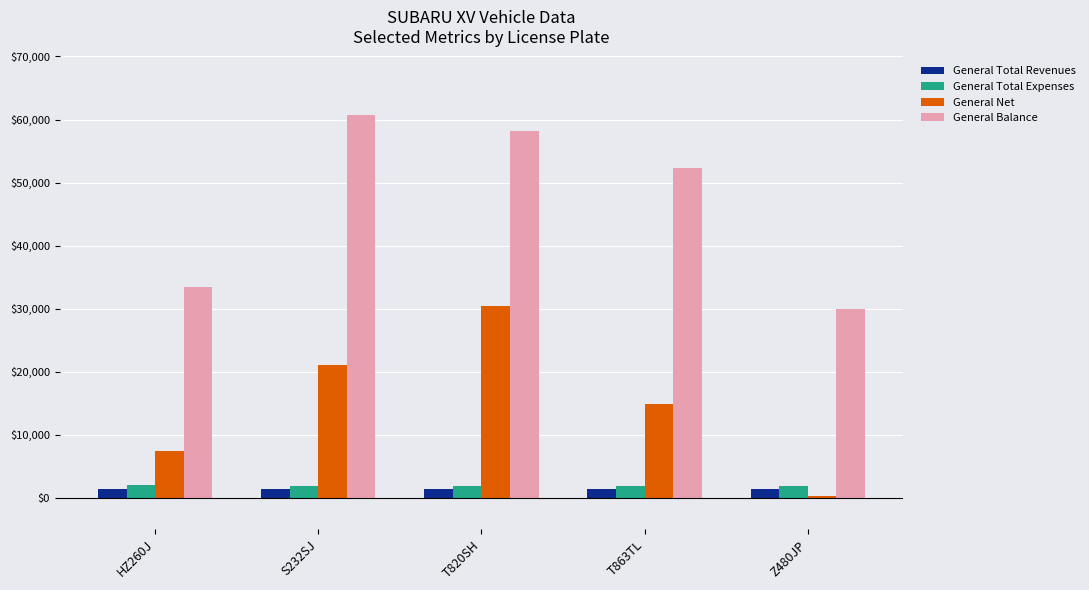

Which series has the largest total across all categories?

General Balance